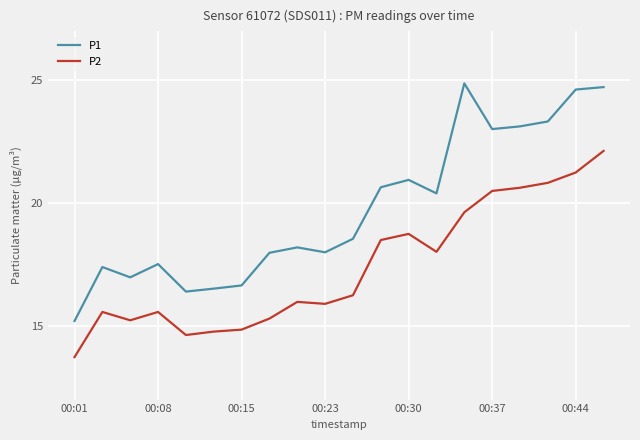

Which series has the largest total across all categories?

P1